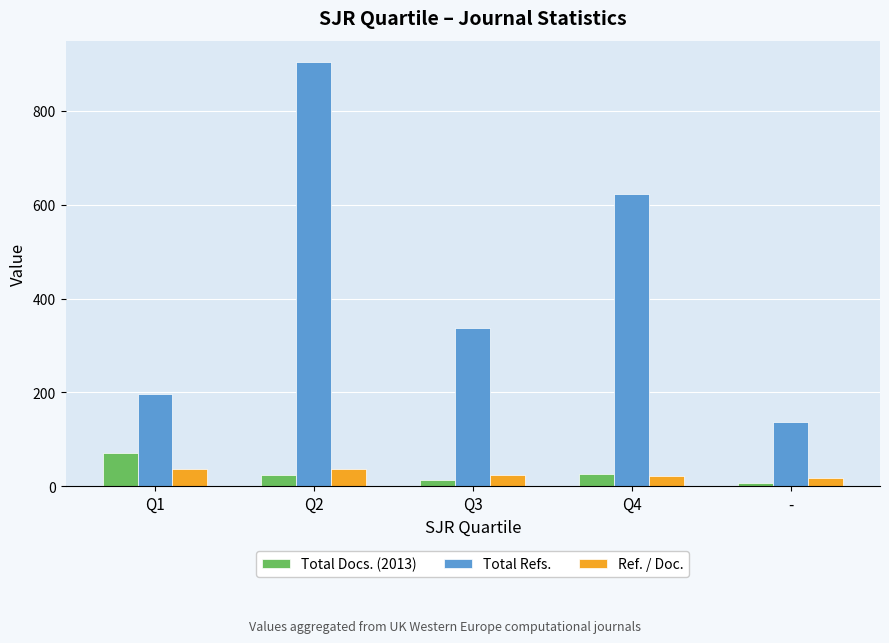

Are the bars grouped side by side (vs. stacked)?

Yes